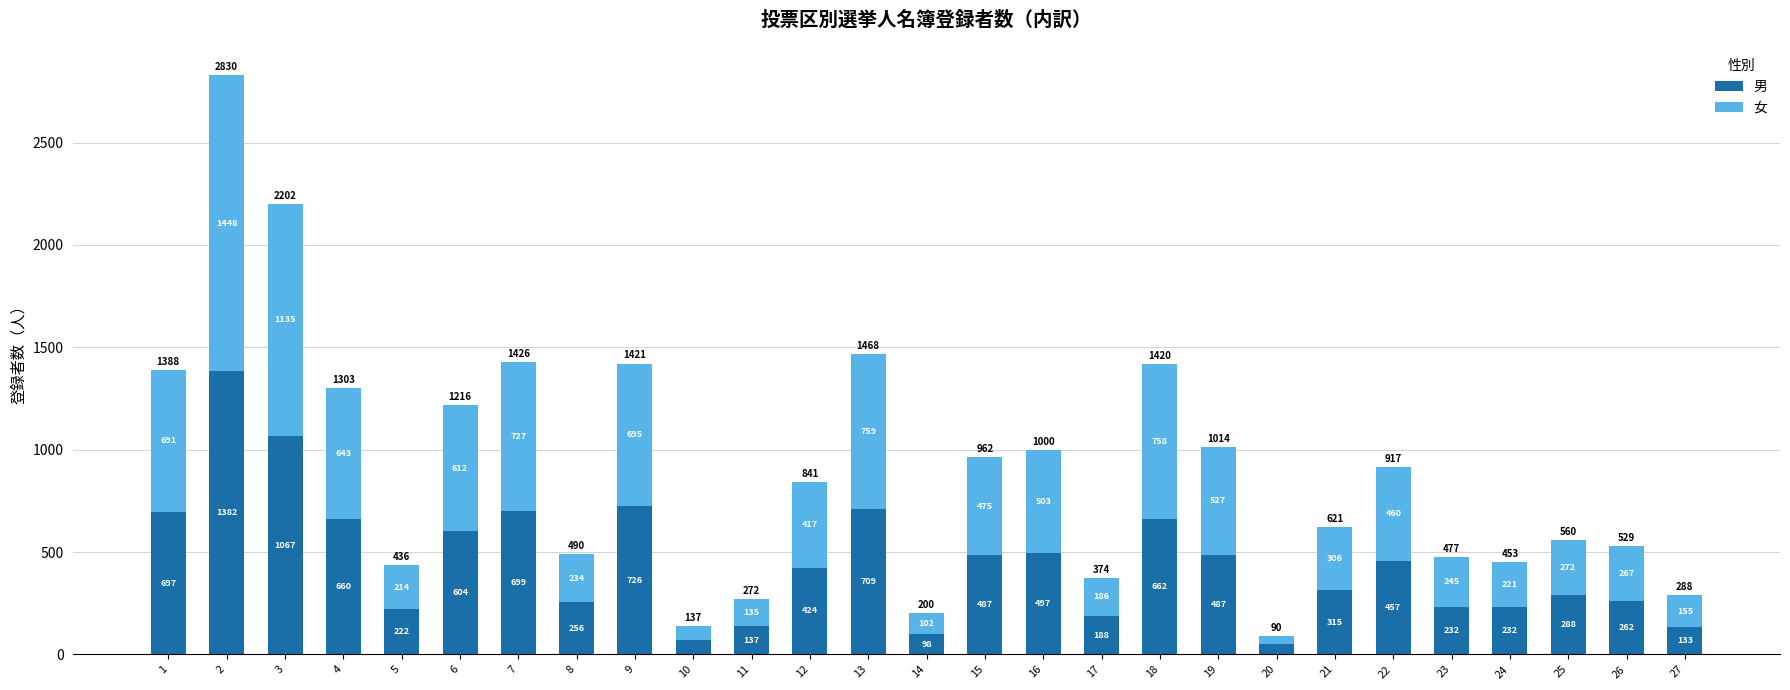

What is the approximate value of 男 at 21, to the nearest 10?

320